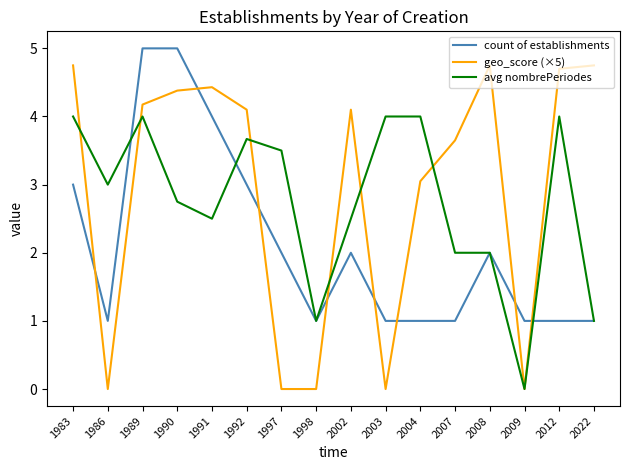

At how many categories does at least one series exceed 0?

16